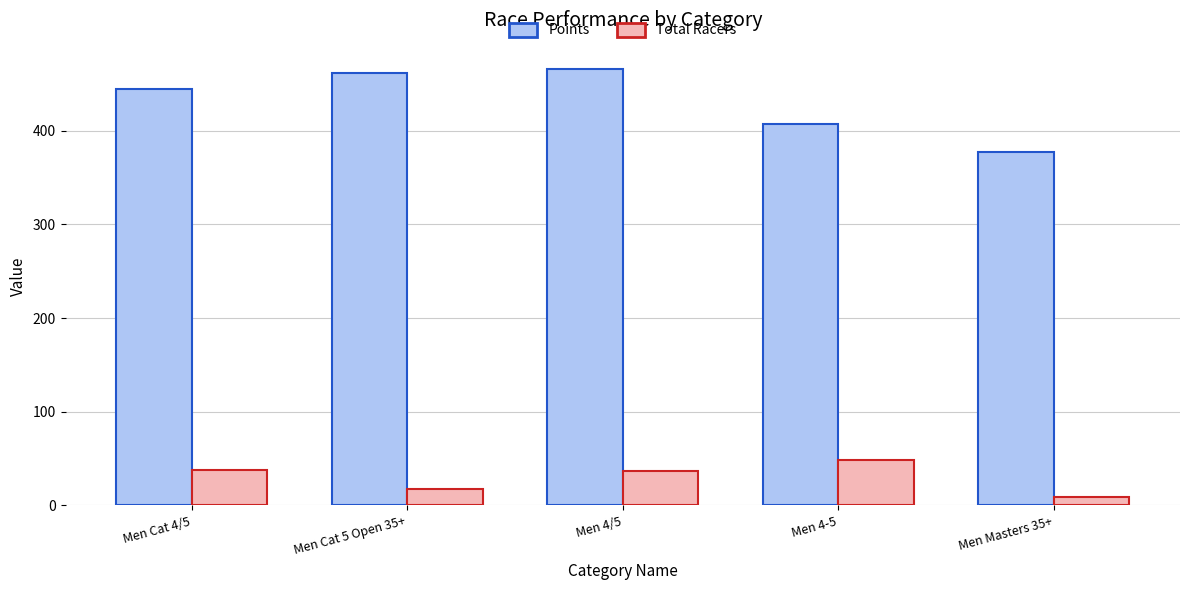

The value of Points at Men 4/5 is 309.8. True or false?

False